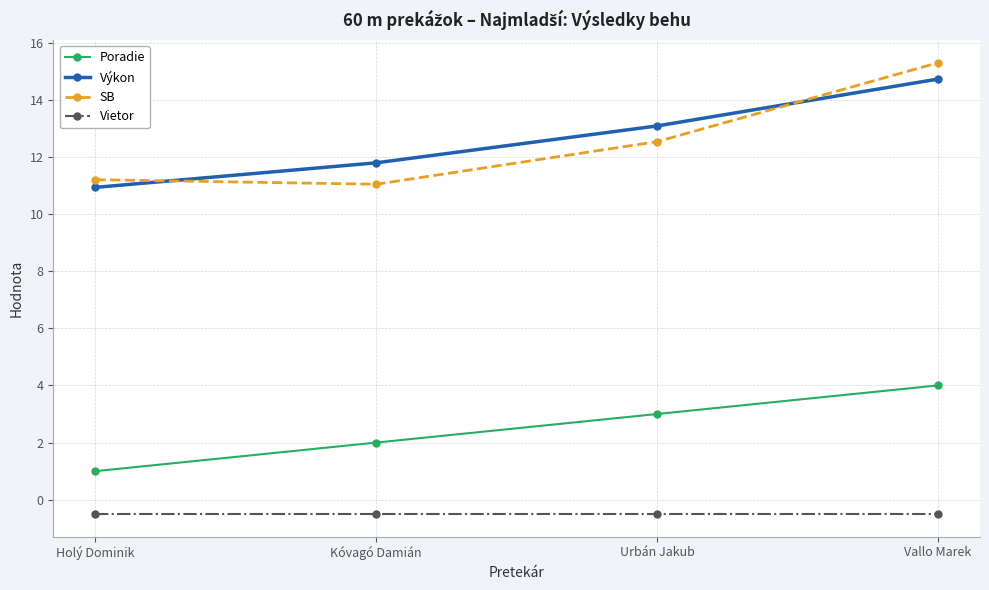

At how many categories does at least one series exceed 8?

4